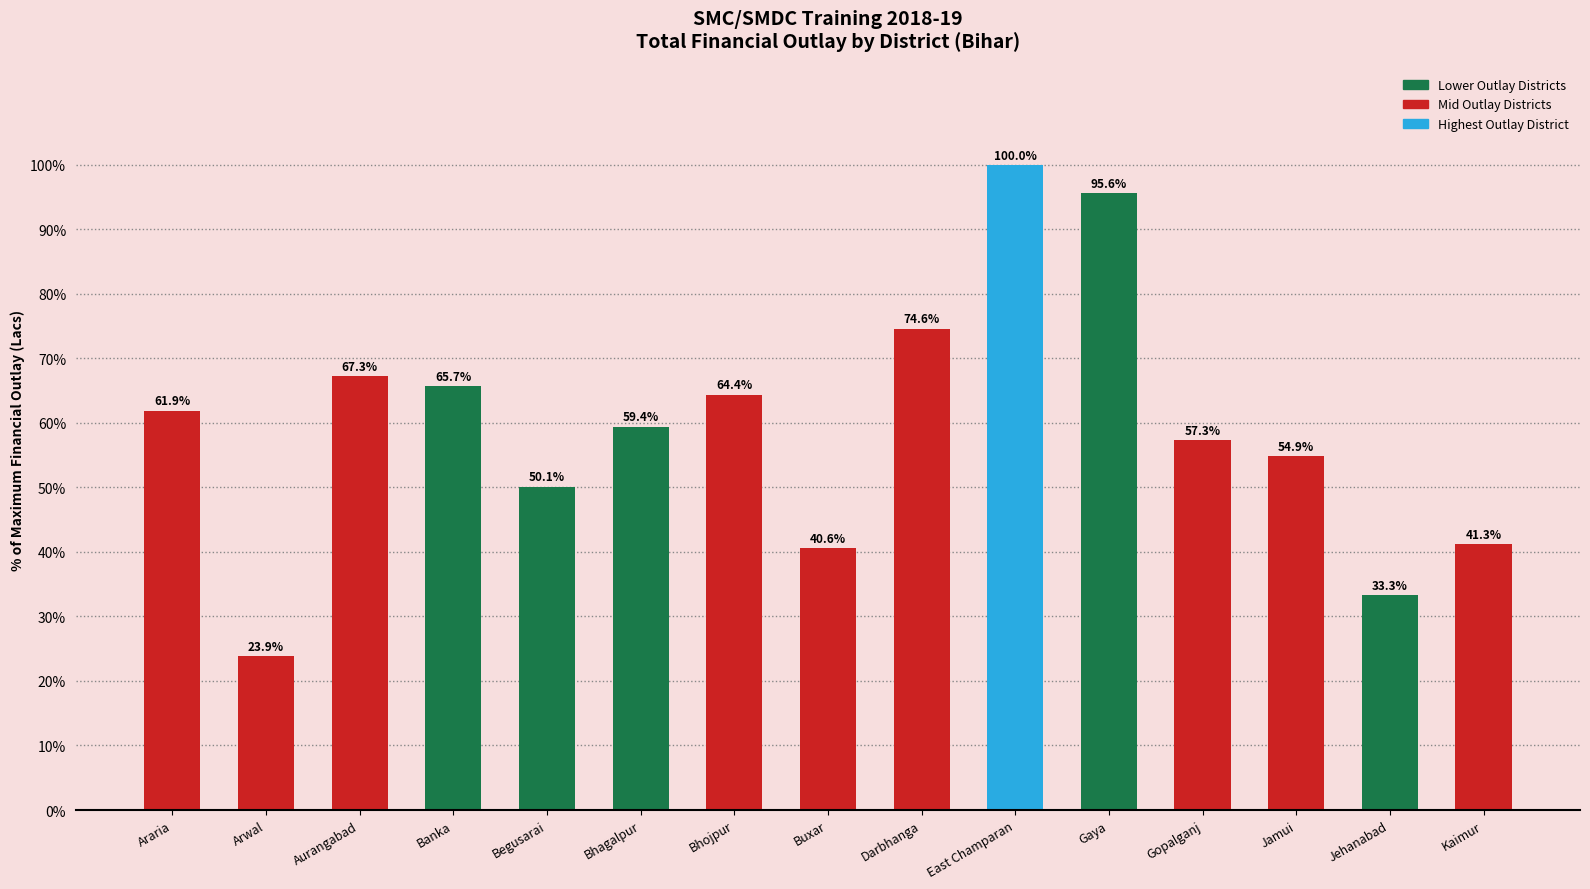

At which label is the value closest to 61?

Araria